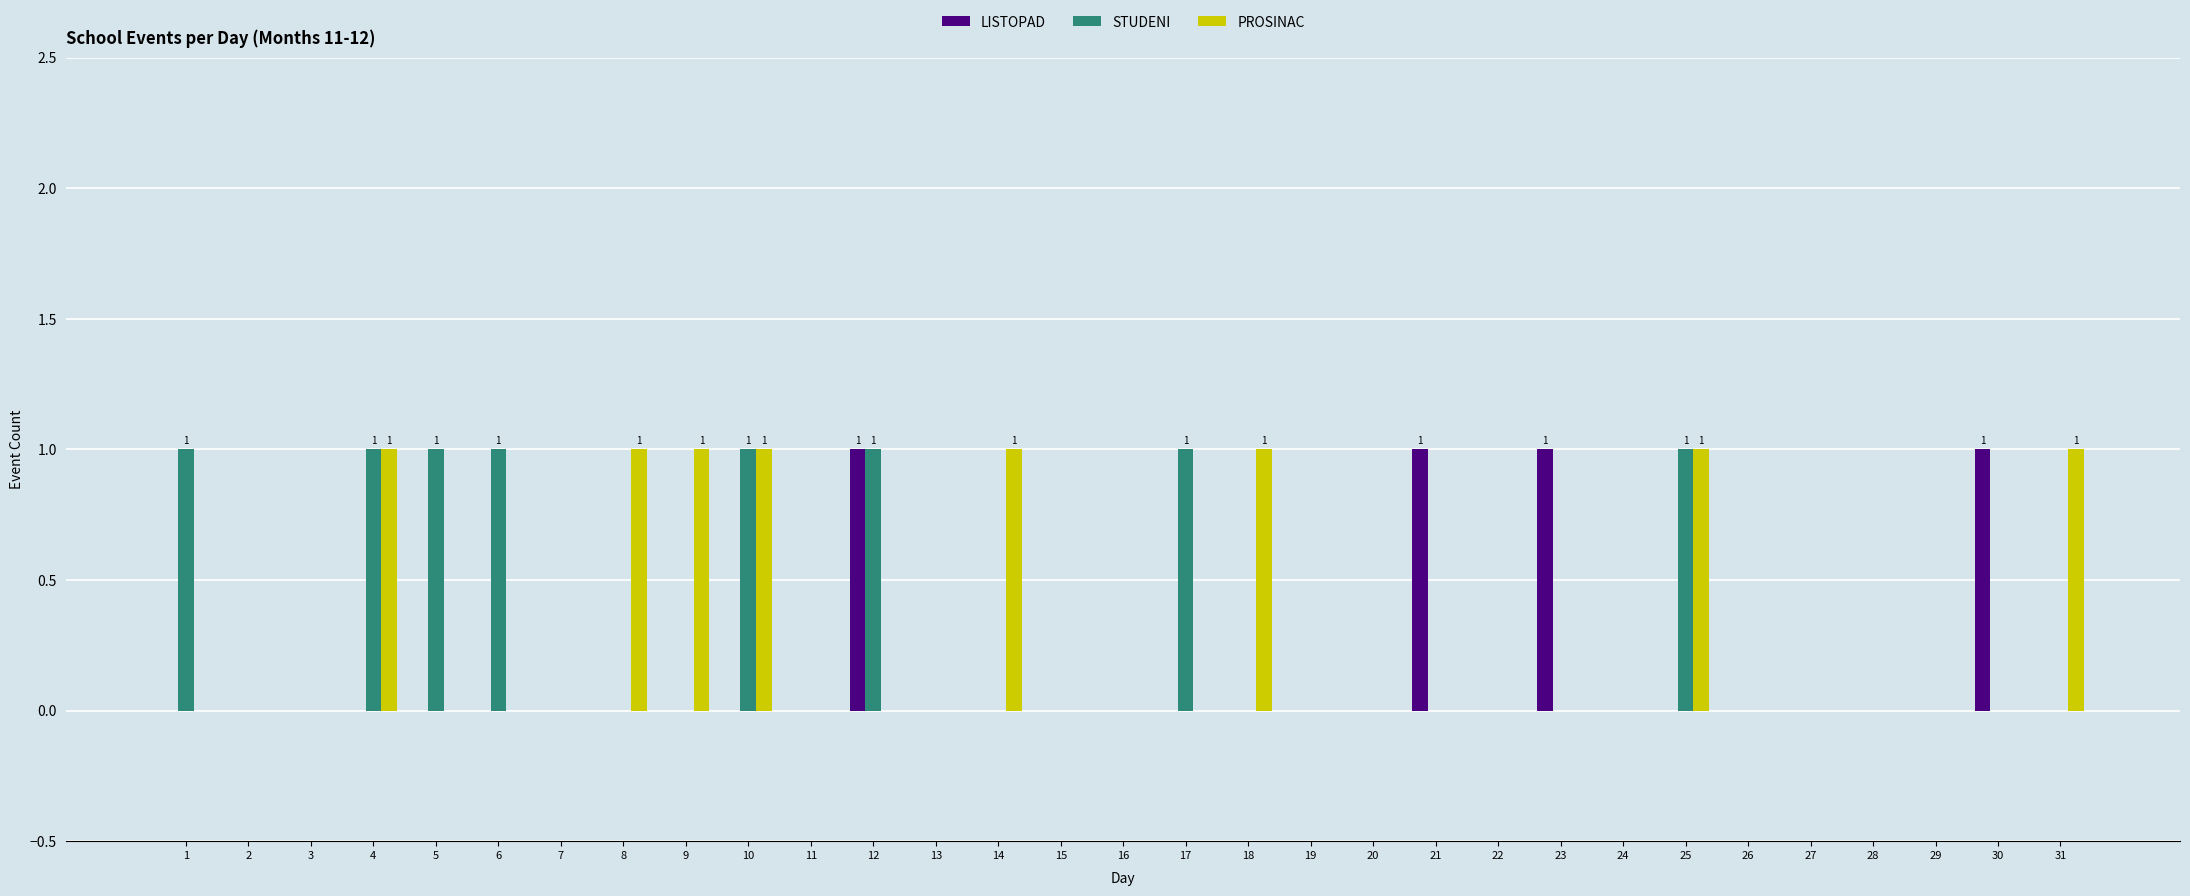

True or false: LISTOPAD has a value of 0 at 3.

True